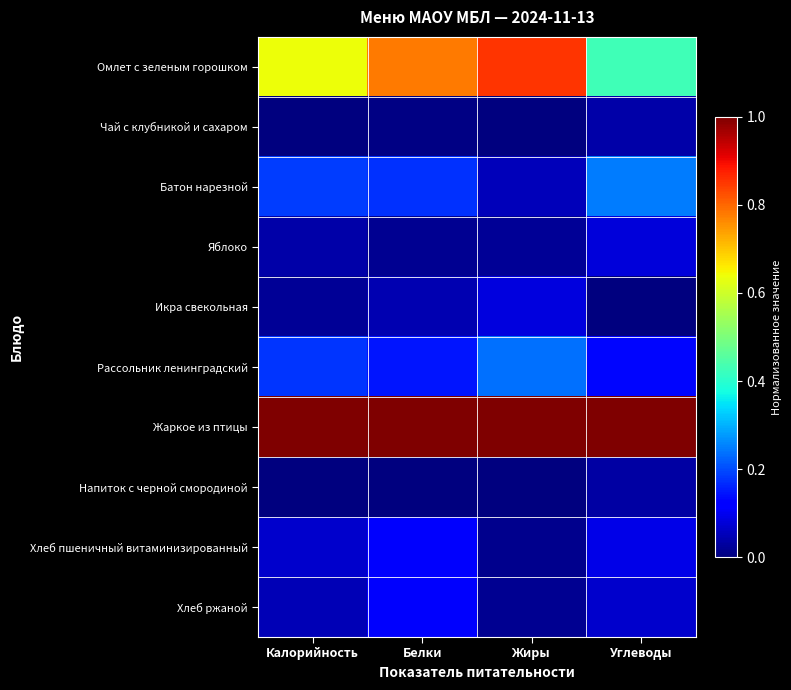

Which series has the largest total across all categories?

Жаркое из птицы